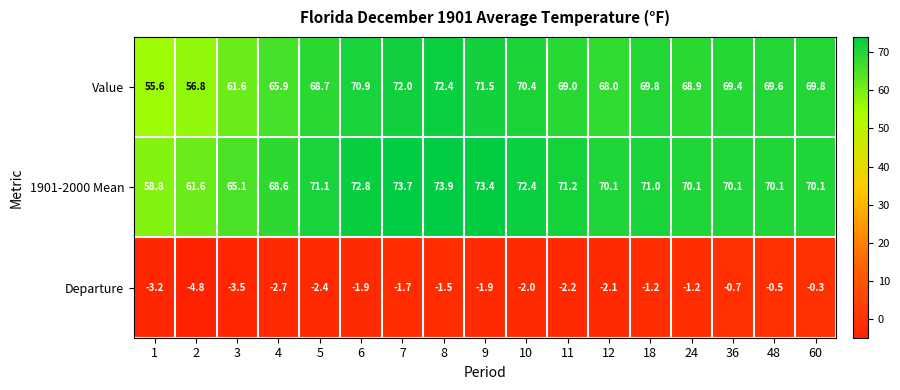

What is the difference between the highest and lowest values at 60?

70.4